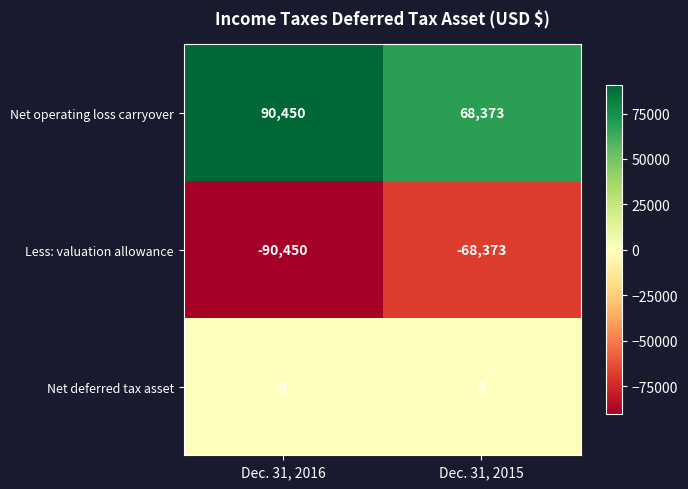

Where is Net operating loss carryover nearest to the value 79411?

Dec. 31, 2015